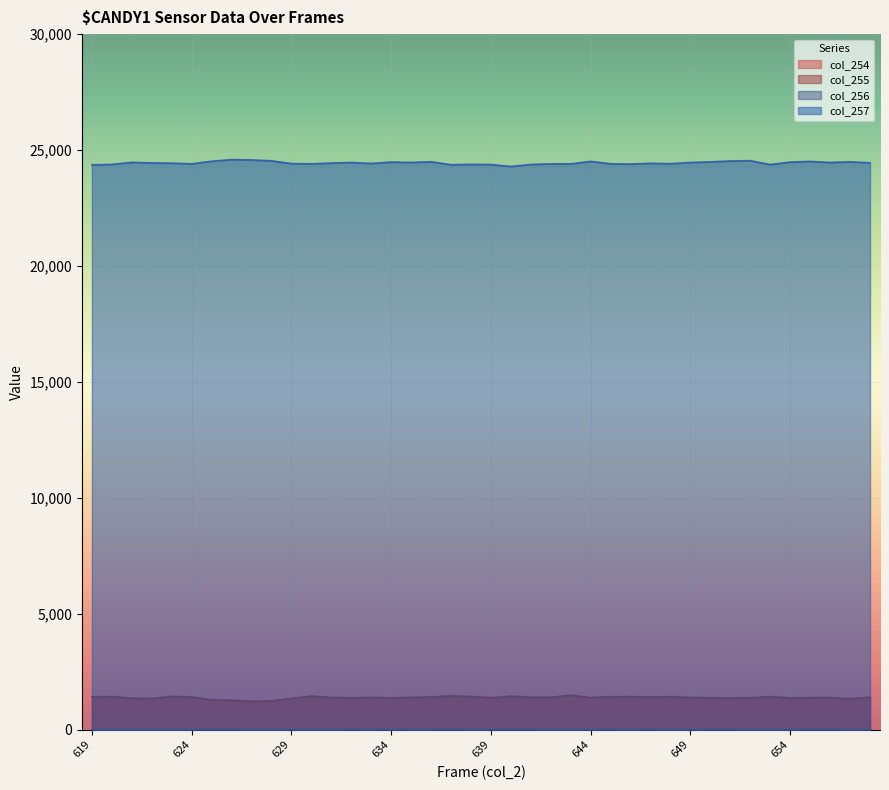

Does the chart display data point markers on the line(s)?

No